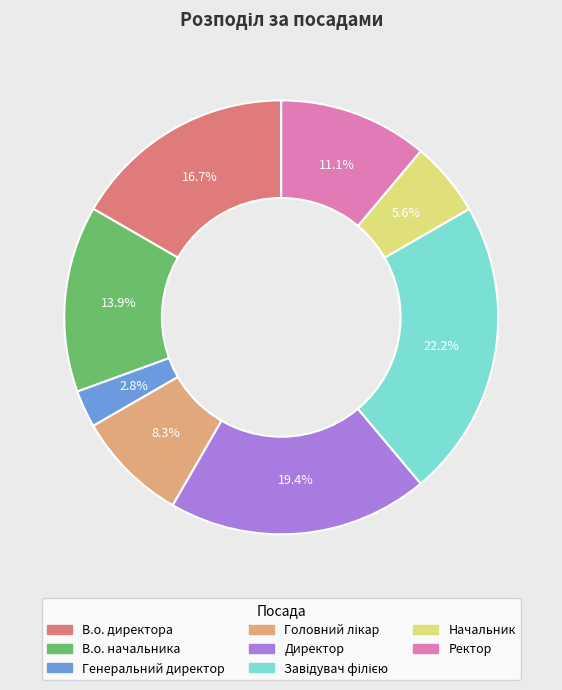

Is it true that Генеральний директор is 3% of the pie?

True